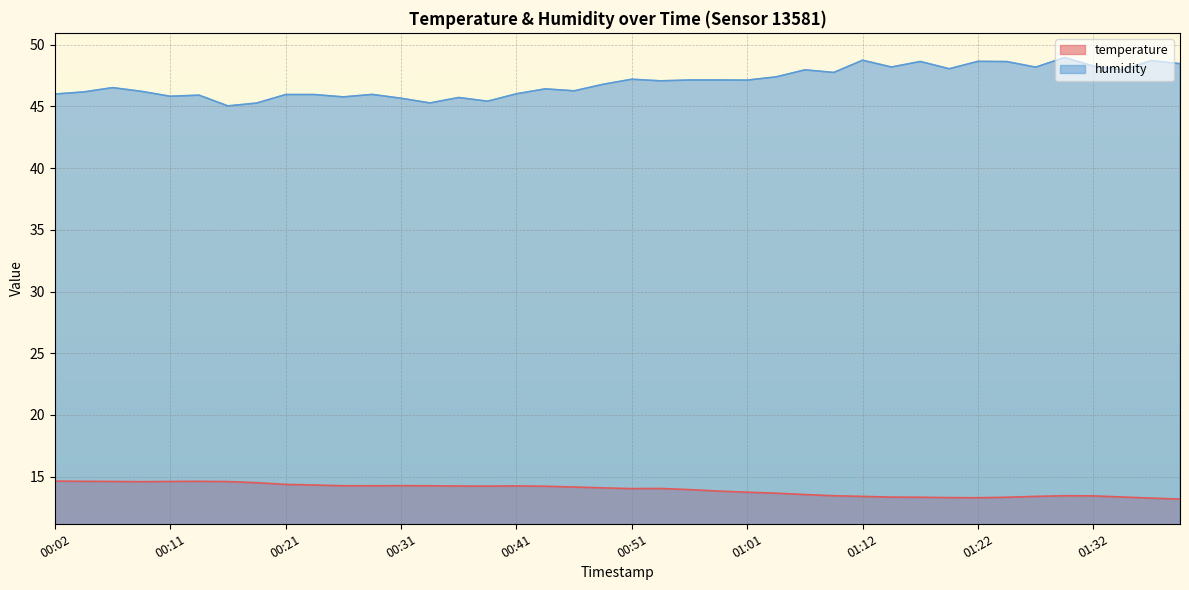

Where does the temperature series first go above 14?

00:02